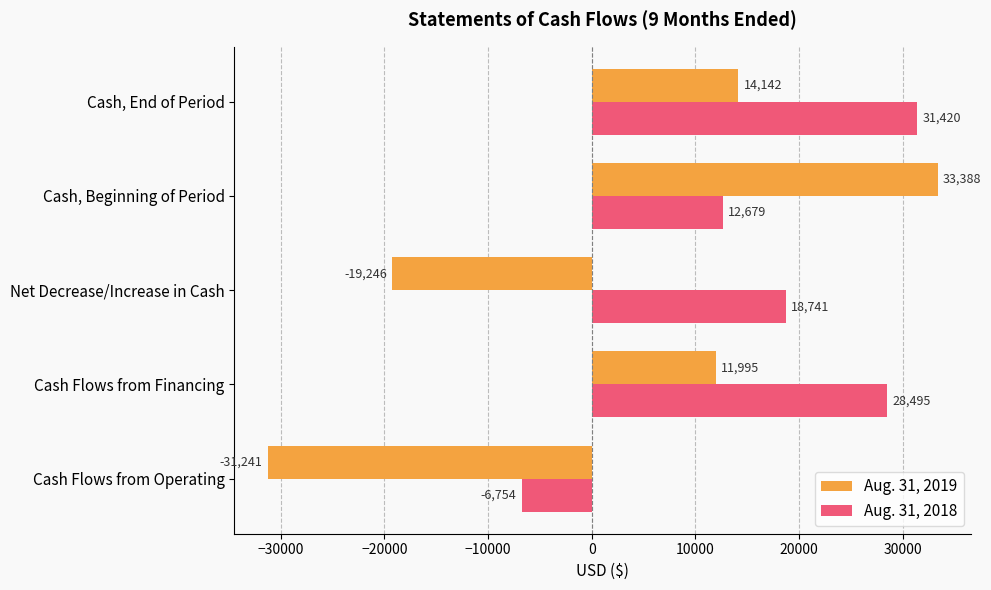

Count the number of categories in the chart.

5